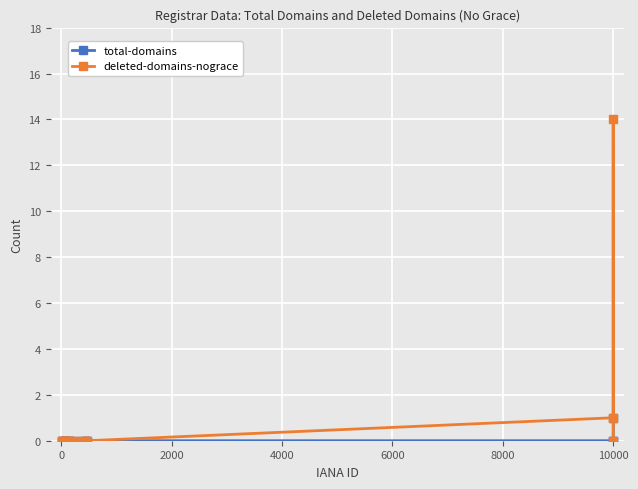

Which series has the largest total across all categories?

deleted-domains-nograce